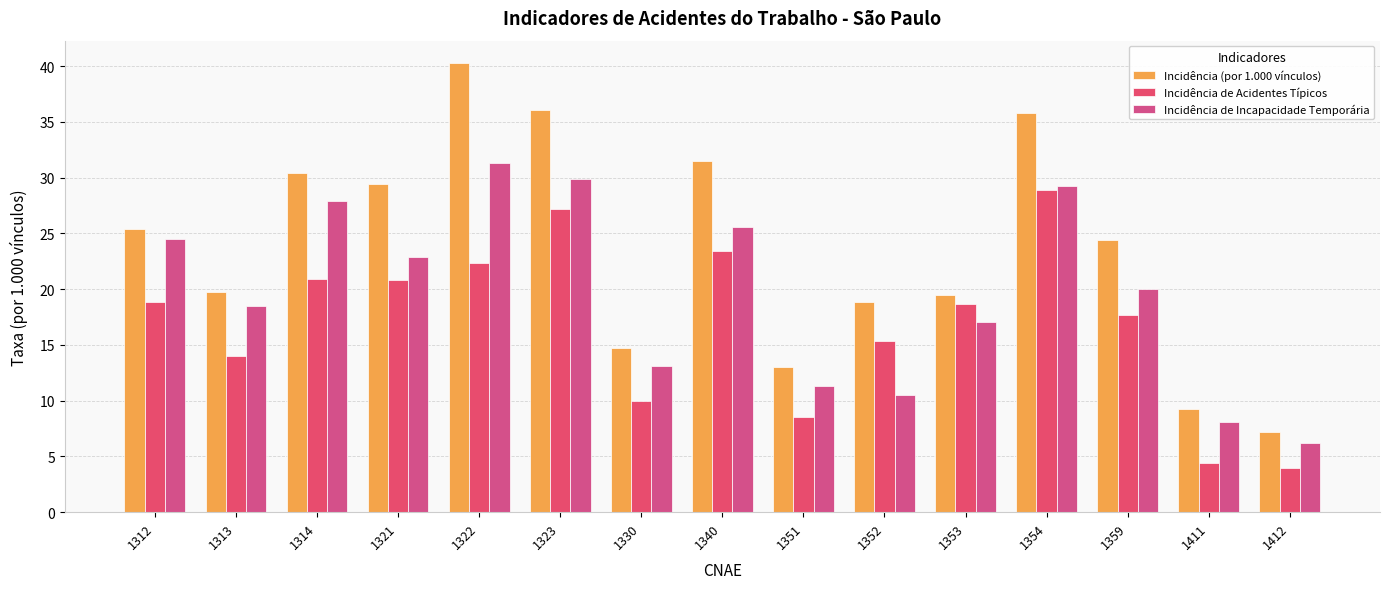

What is the total value across all series at 1352?

44.8